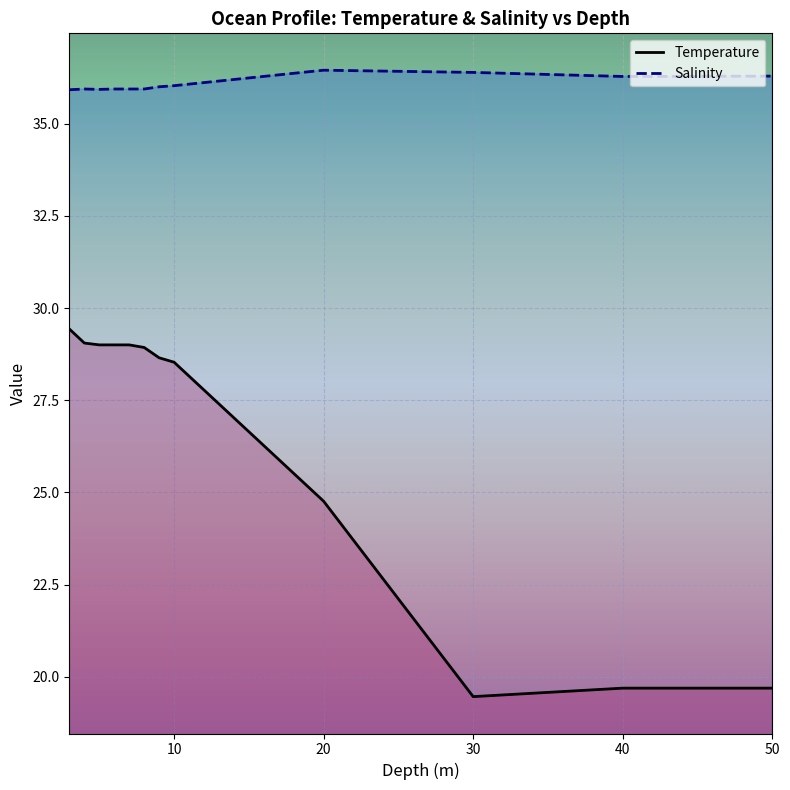

What is the minimum value for Salinity?

35.9